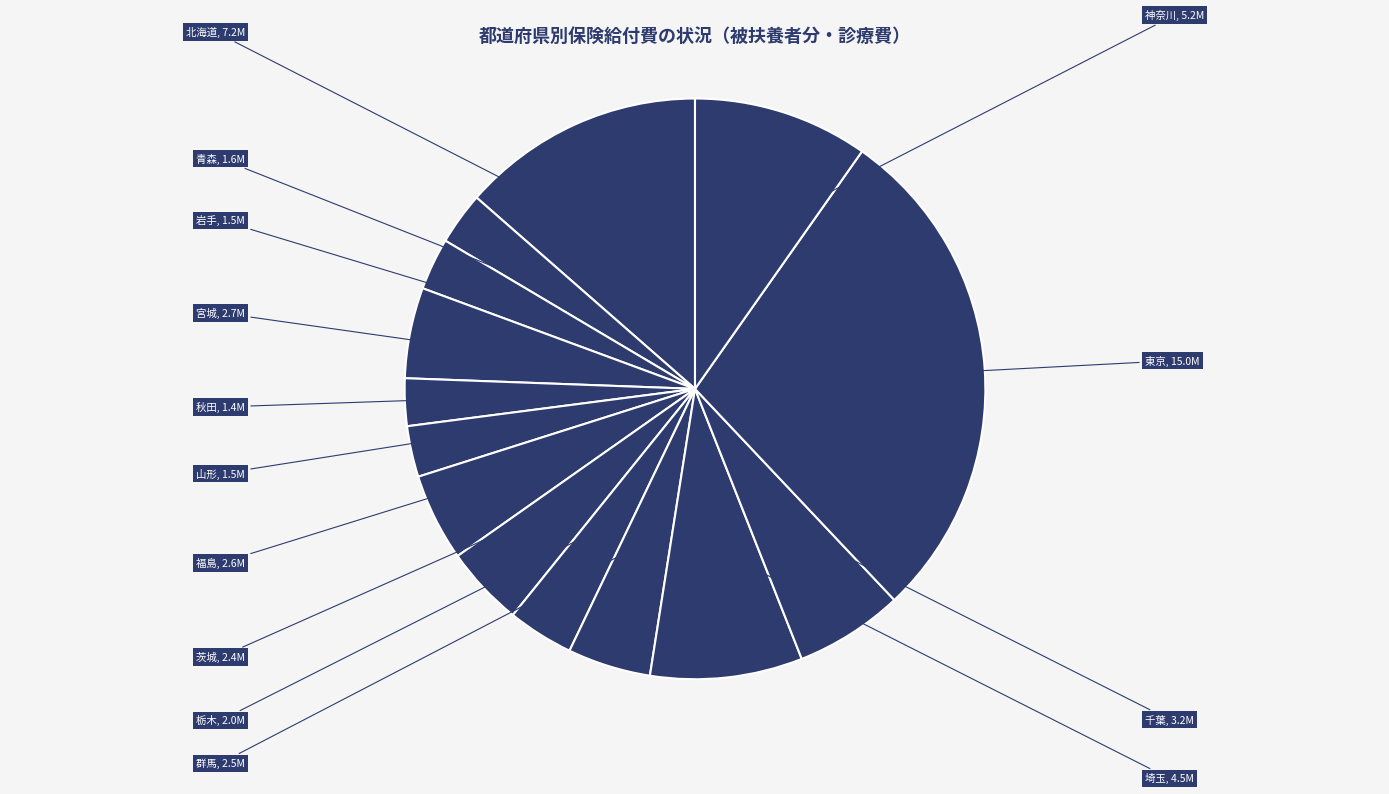

How many slices are in this pie chart?

14